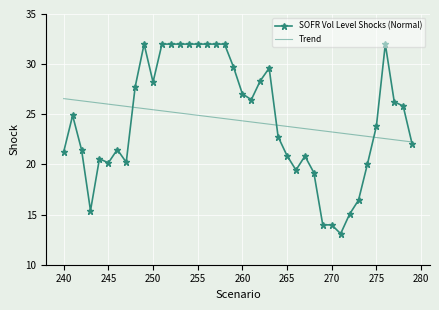

What is the minimum value for SOFR Vol Level Shocks (Normal)?

13.1